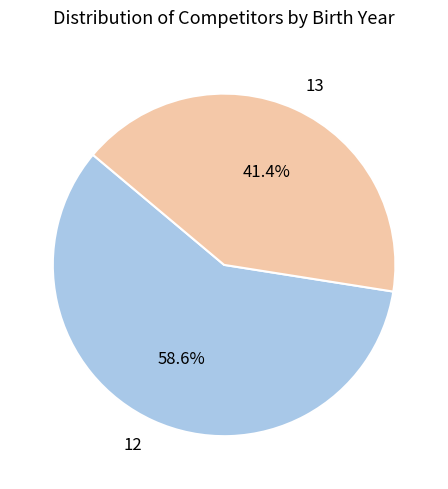

How many slices are in this pie chart?

2